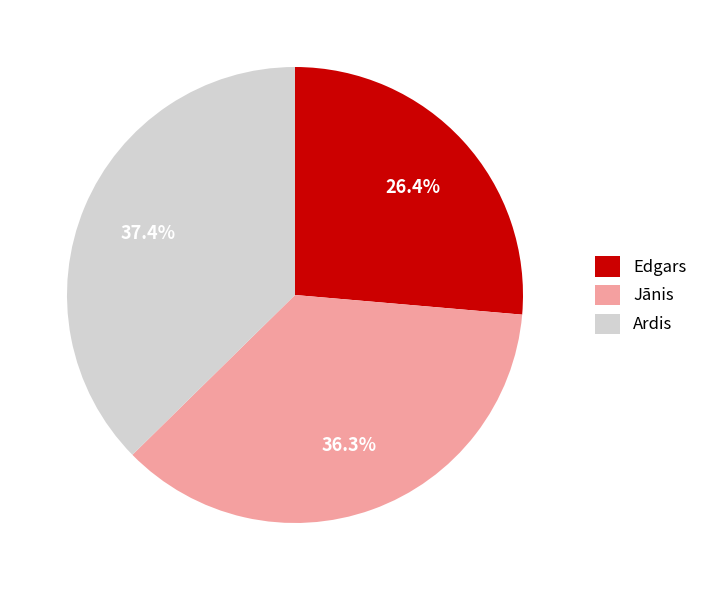

How many slices are in this pie chart?

3